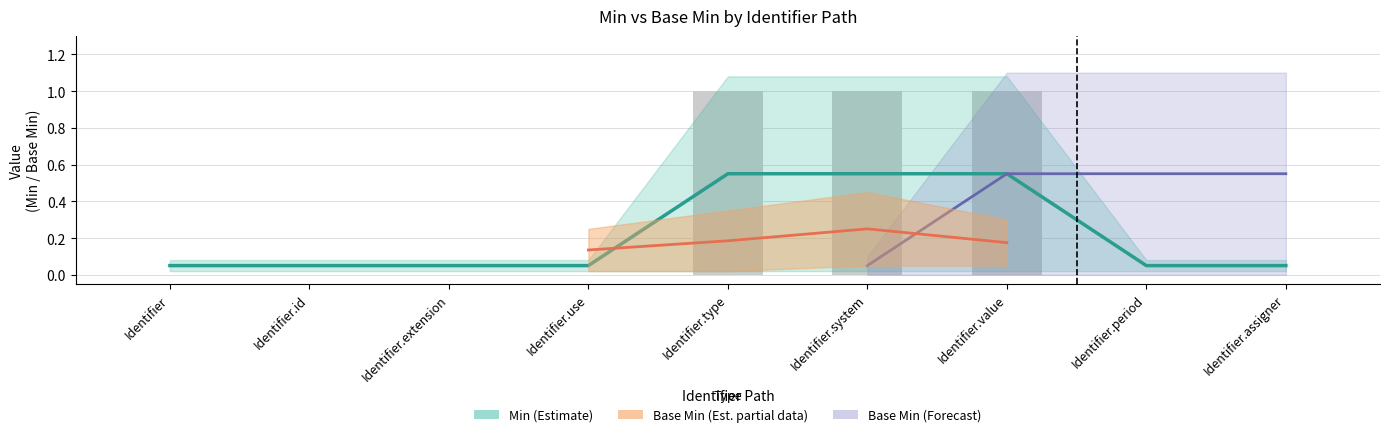

Does the chart contain any negative values?

No